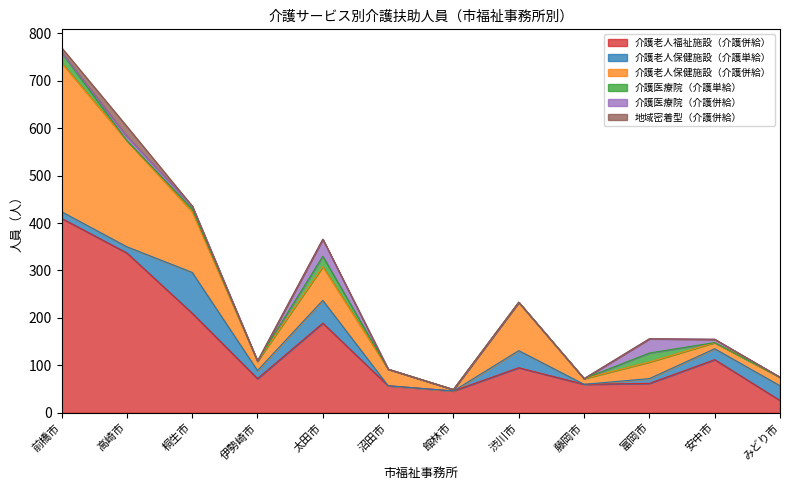

How many data points in 介護老人保健施設（介護単給） are above 17?

5